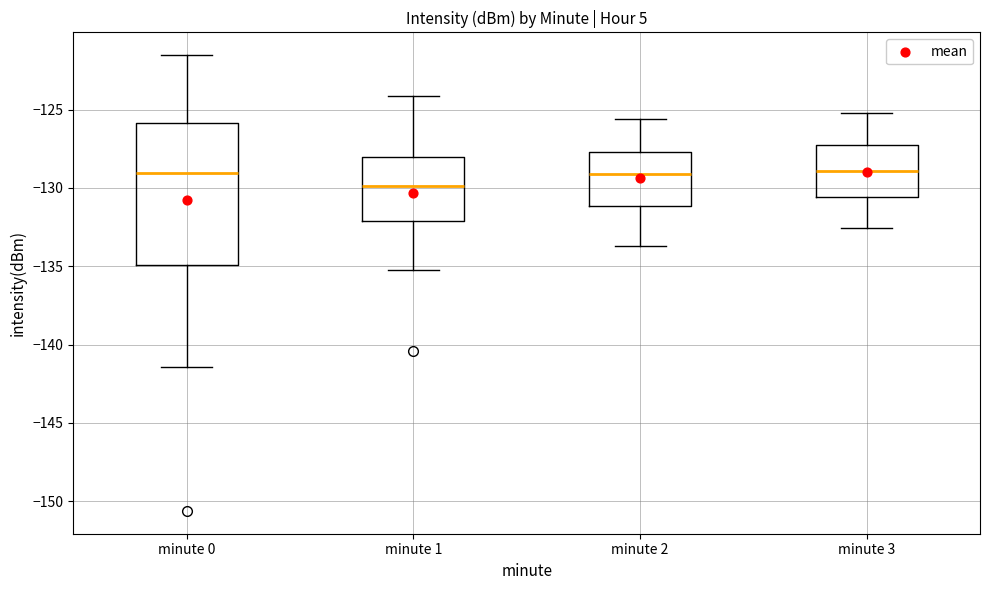

Reading left to right, transcribe this box plot: for each box, give where its median line is, the range the box spans, and where its two whiskers end, as read against the y-axis. The values are not printed on the chart, so give them approximately, as read against the axis.

minute 0: median -129.0, box -135.0 to -126.0, whiskers -141.5 to -121.5
minute 1: median -130.0, box -132.0 to -128.0, whiskers -135.0 to -124.0
minute 2: median -129.0, box -131.0 to -127.5, whiskers -133.5 to -125.5
minute 3: median -129.0, box -130.5 to -127.0, whiskers -132.5 to -125.0